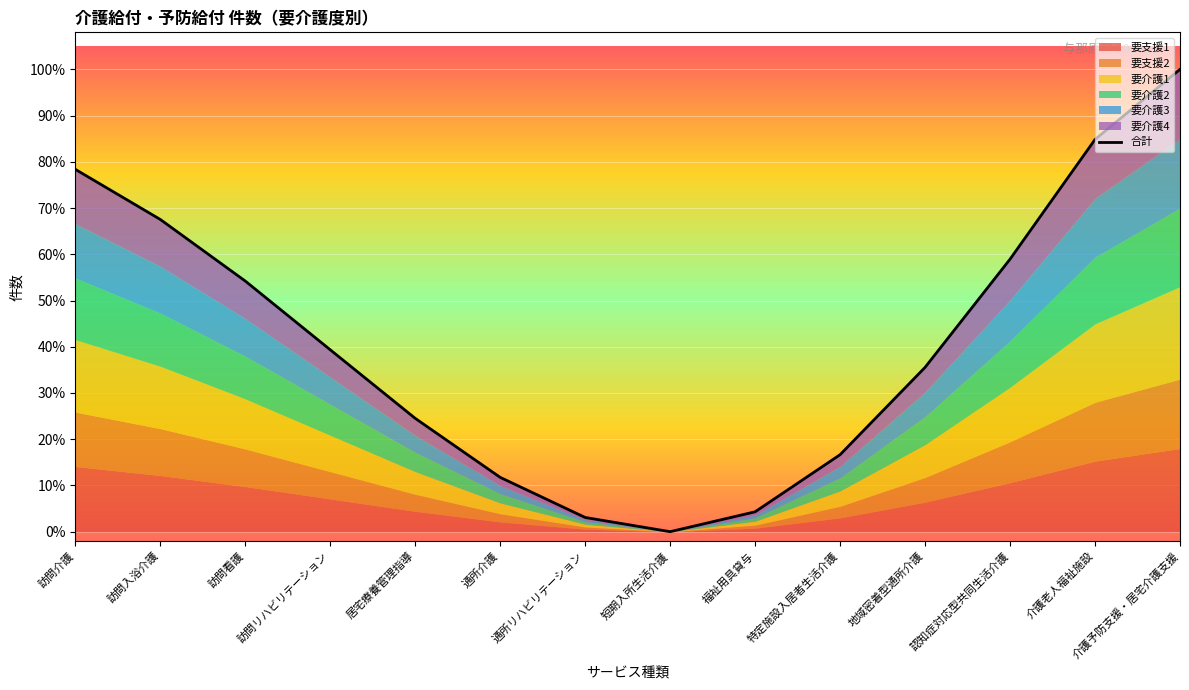

What is the difference between the maximum and second lowest values?

96.9